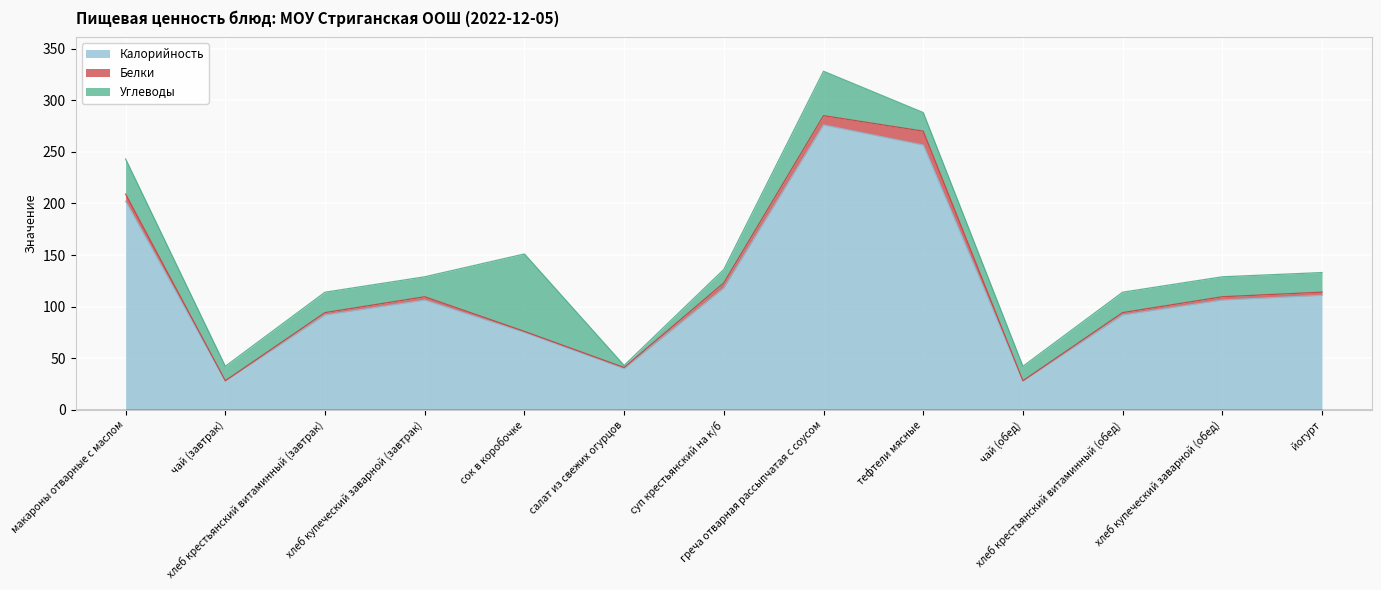

Rank the series at чай (обед) from lowest to highest value.

Белки, Углеводы, Калорийность